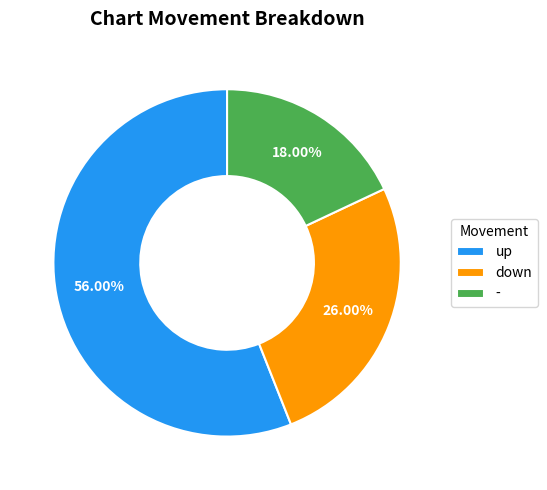

How many segments does this pie chart have?

3